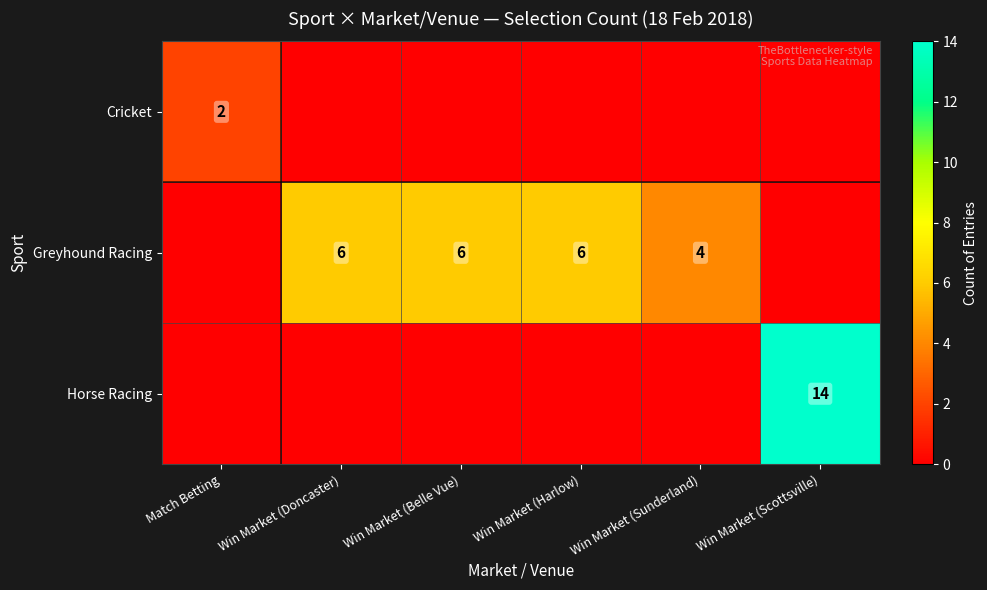

True or false: Greyhound Racing has a value of 10 at Win Market (Doncaster).

False